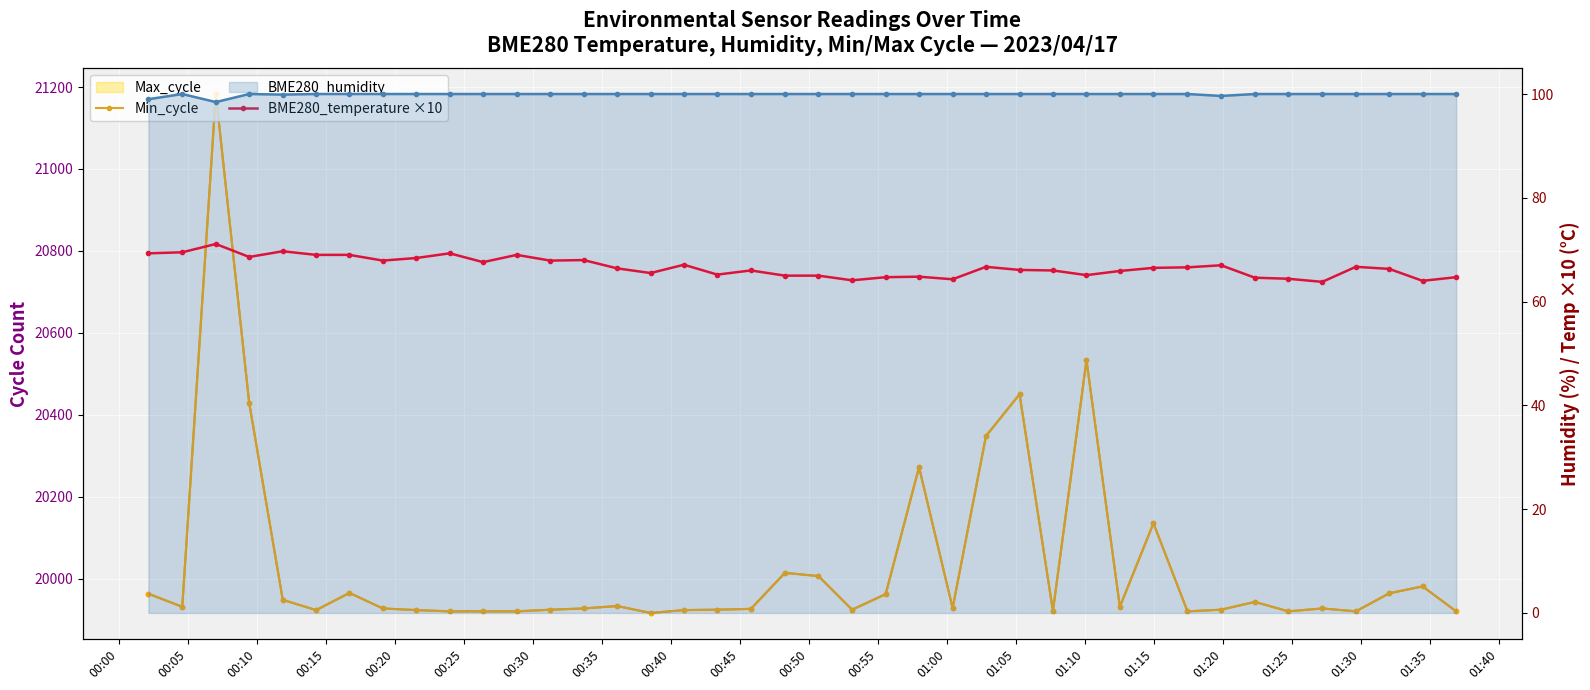

The value of Min_cycle at 33 is 33466.5. True or false?

False